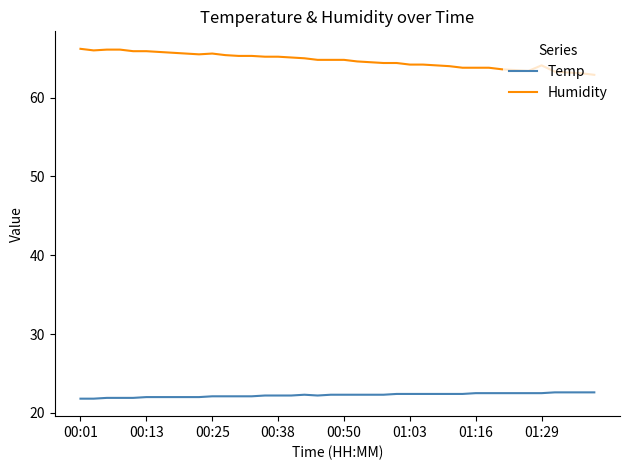

List the series in order of their overall mean, highest first.

Humidity, Temp